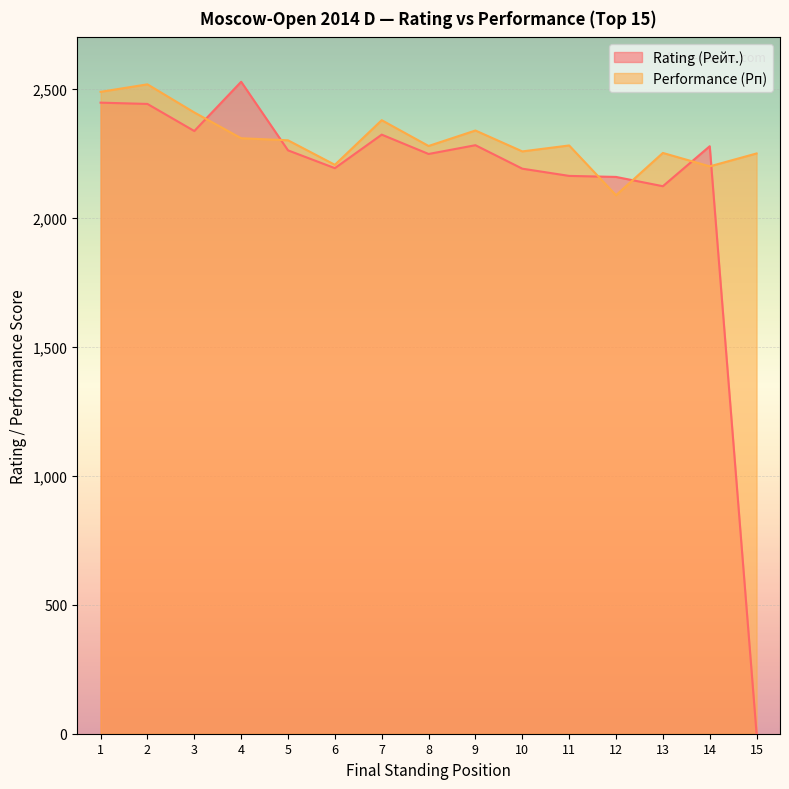

At which category does the chart reach its minimum across all series?

15